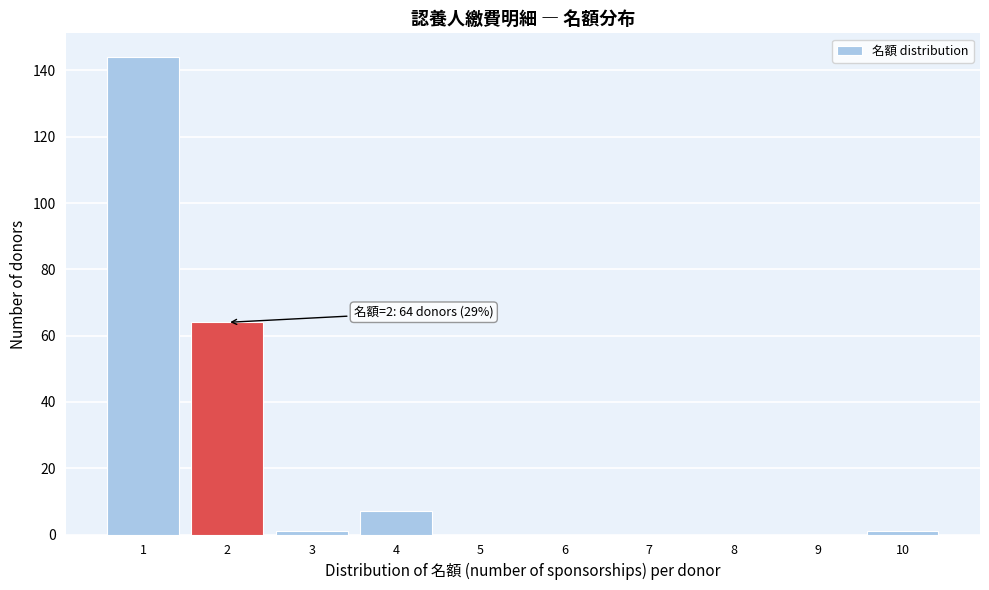

Over which range of the x-axis is the bar tallest?

0.5 to 1.5